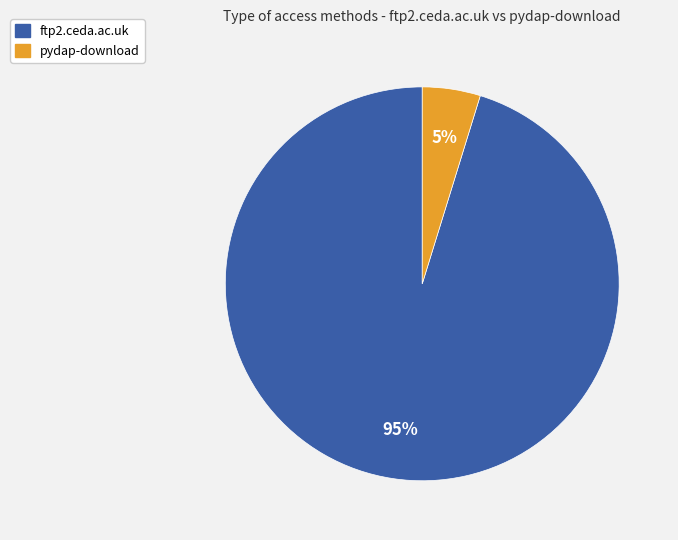

What is the majority slice?

ftp2.ceda.ac.uk